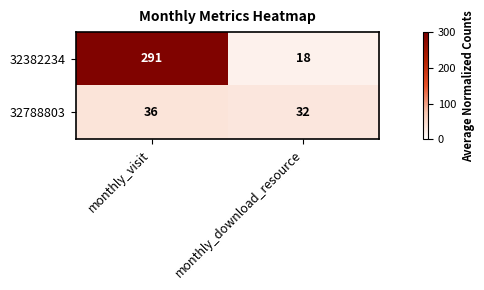

Rank the categories by 32788803 value from lowest to highest.

monthly_download_resource, monthly_visit